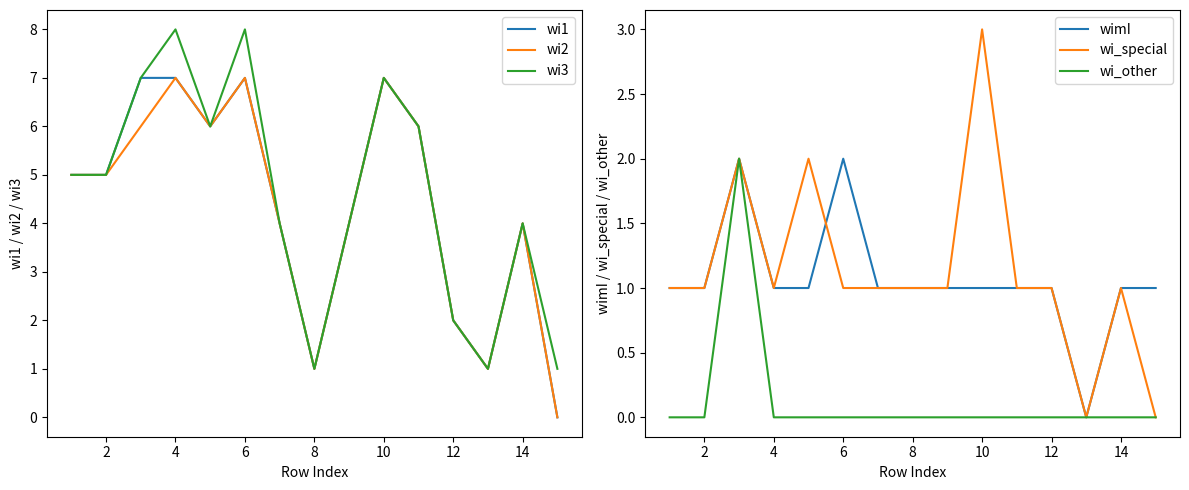

Is this an area chart (filled region under the line)?

No